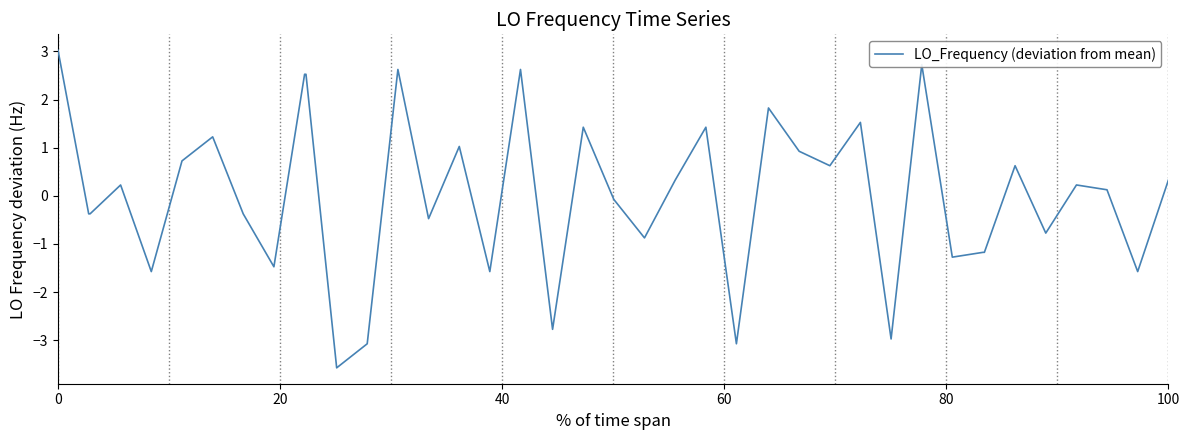

How many negative values are there?

19